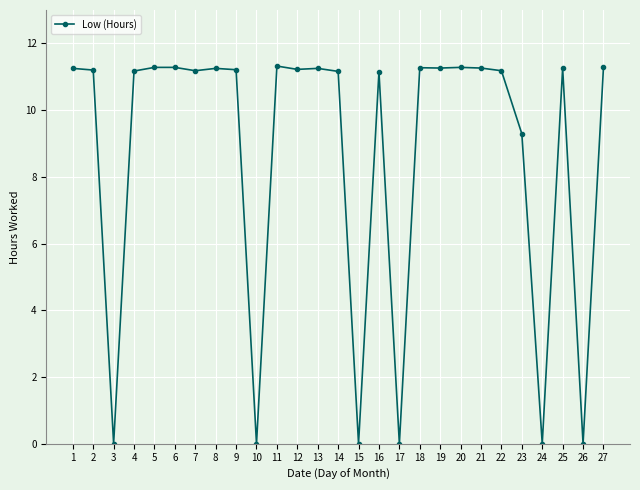

What is the difference between the second highest and second lowest values?

11.3